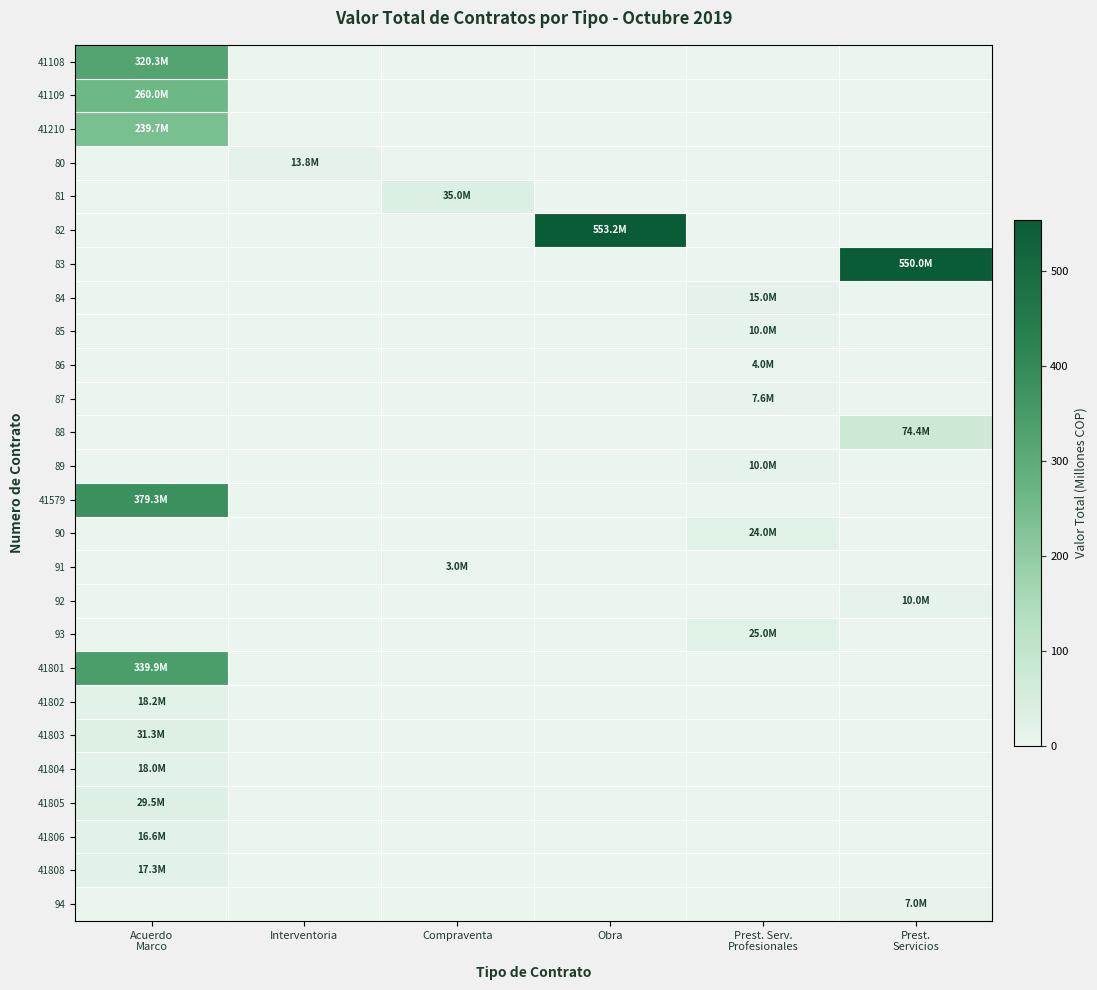

What is the difference between the highest and lowest values at Prest.
Servicios?

550.0